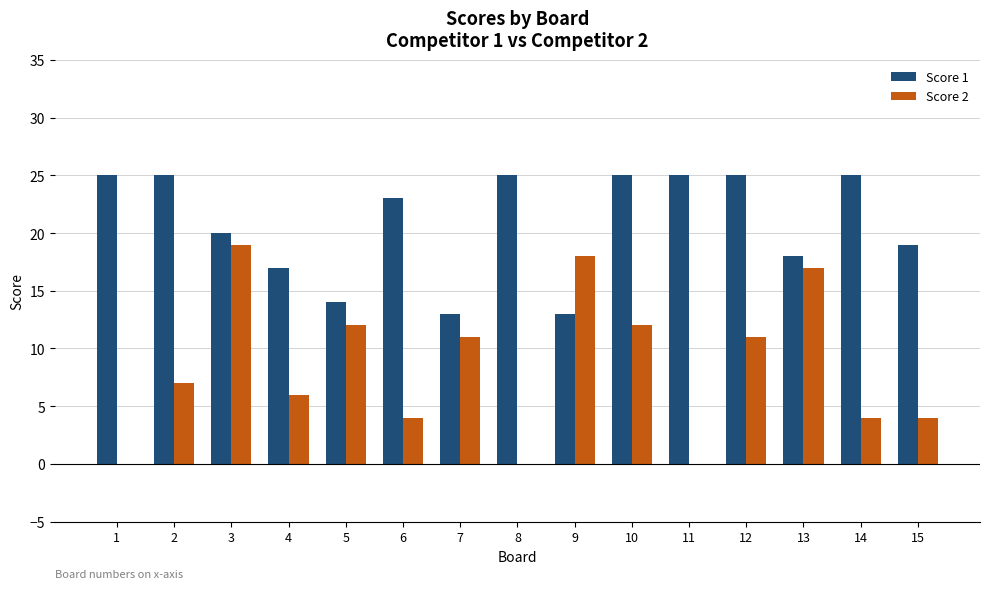

How many groups of bars are there?

15